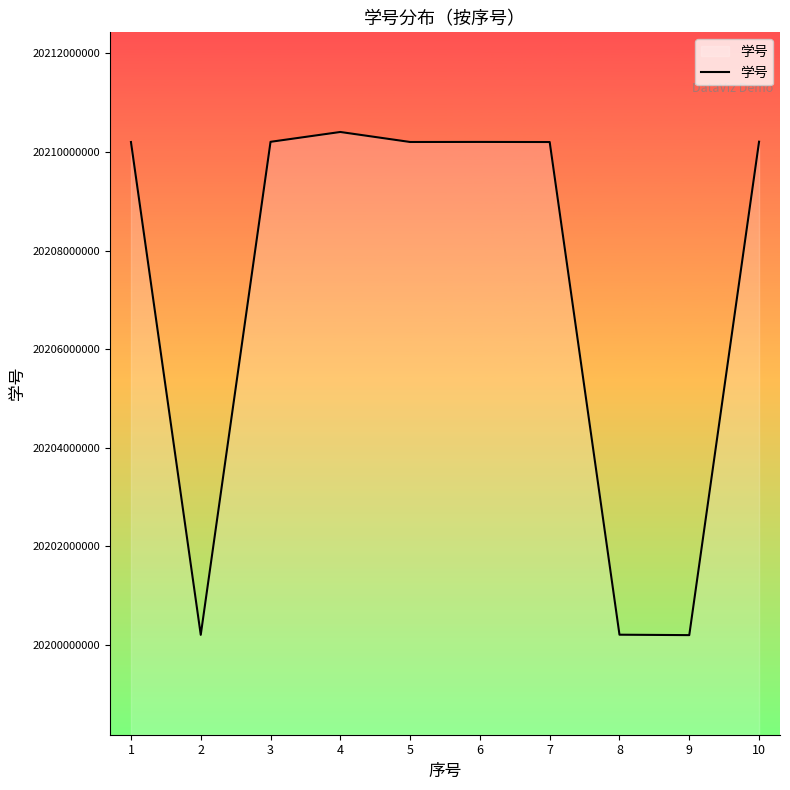

The chart shows a value of 36030349530 at 6. True or false?

False